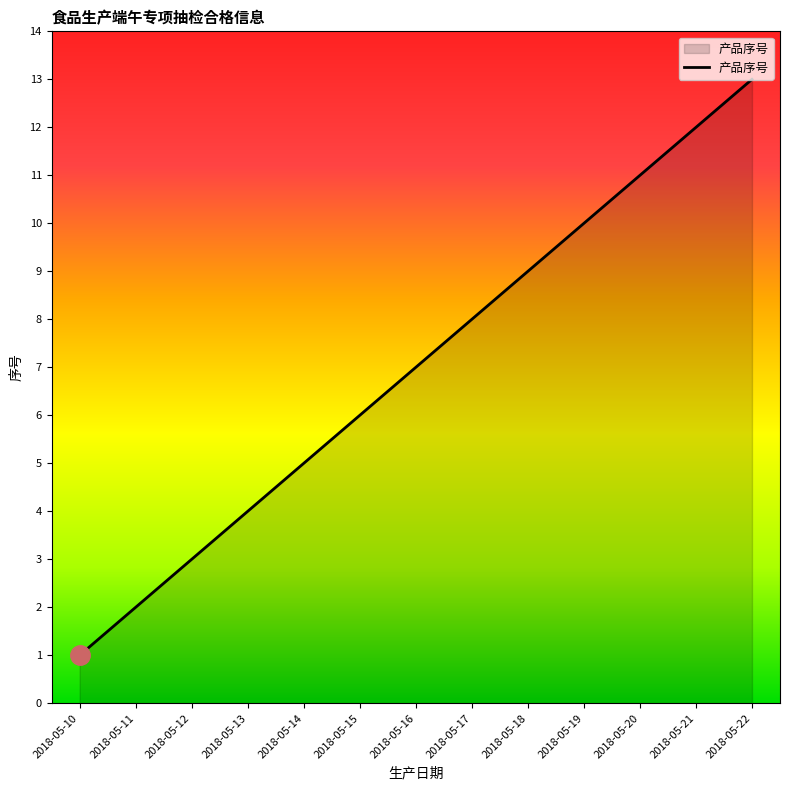

Reading left to right, list all the values displayed in this chart.

2018-05-10=1	2018-05-11=2	2018-05-12=3	2018-05-13=4	2018-05-14=5	2018-05-15=6	2018-05-16=7	2018-05-17=8	2018-05-18=9	2018-05-19=10	2018-05-20=11	2018-05-21=12	2018-05-22=13